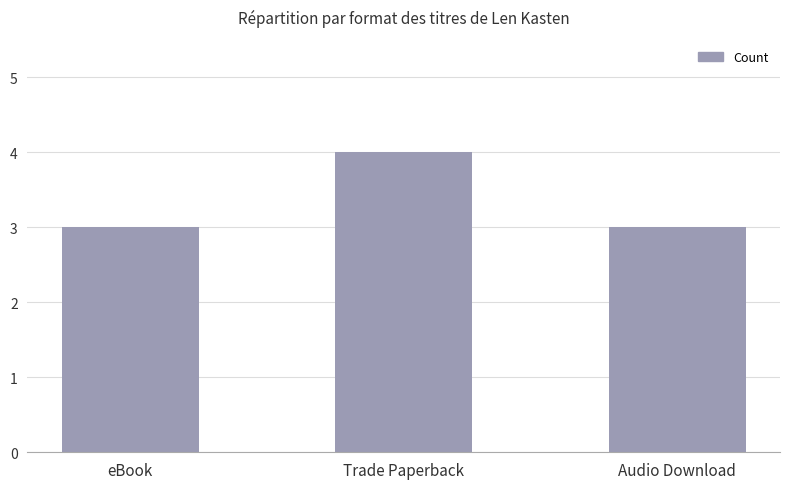

Which label corresponds to the largest value in the chart?

Trade Paperback